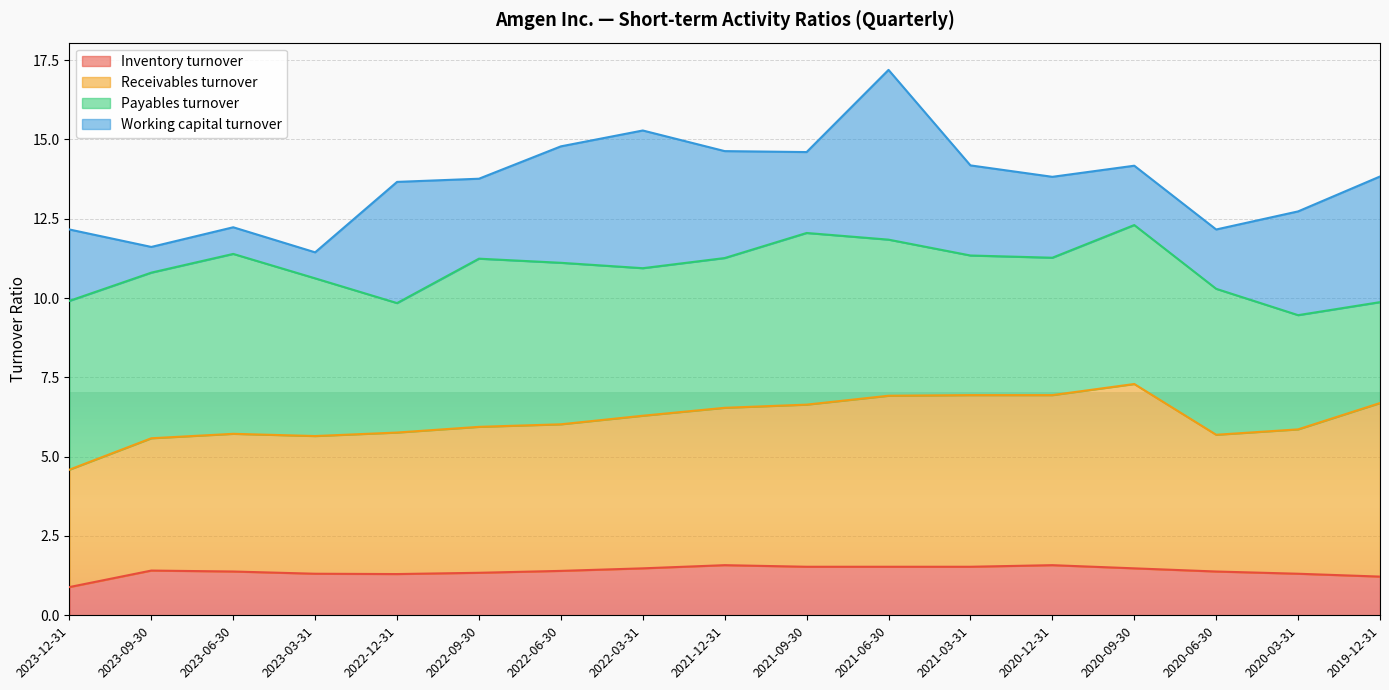

True or false: Inventory turnover and Receivables turnover intersect in this chart.

False